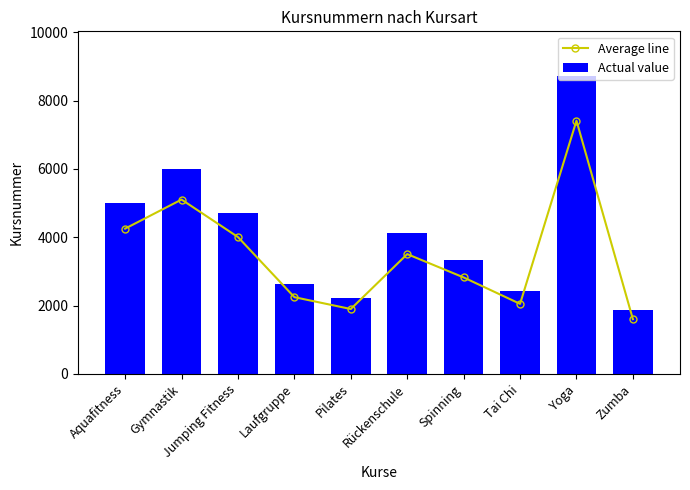

Reading right to left, transcribe all the data shown in this chart.

Average line: 1600.5	7413.7	2049.3	2822.8	3506.2	1898.0	2244.8	4005.2	5103.4	4252.6
Actual value: 1883.0	8722.0	2411.0	3321.0	4125.0	2233.0	2641.0	4712.0	6004.0	5003.0